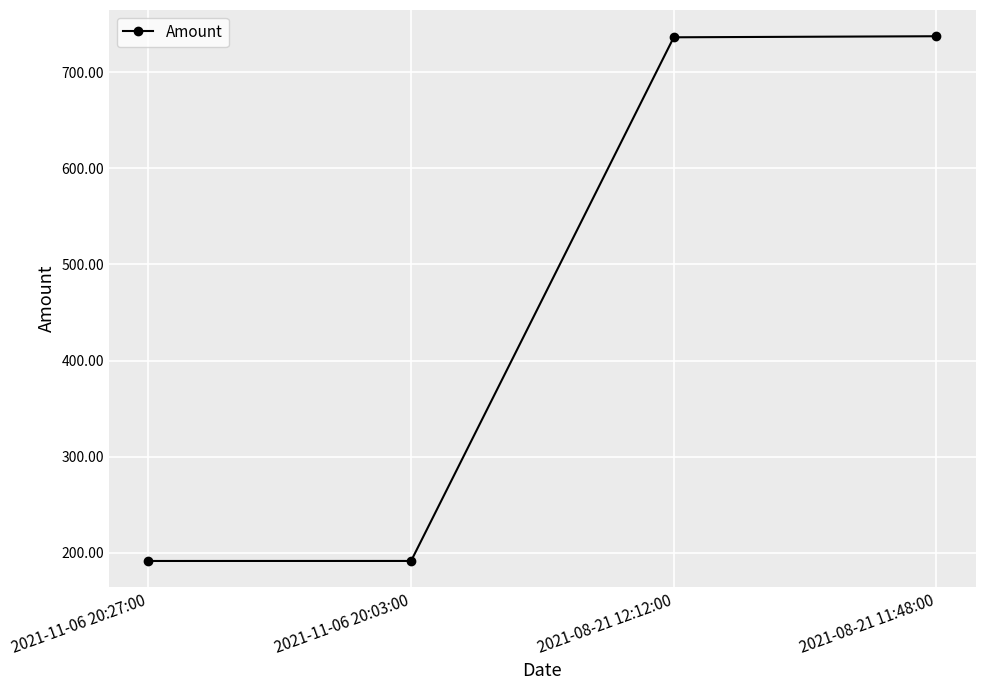

What is the minimum value shown in the chart?

191.5